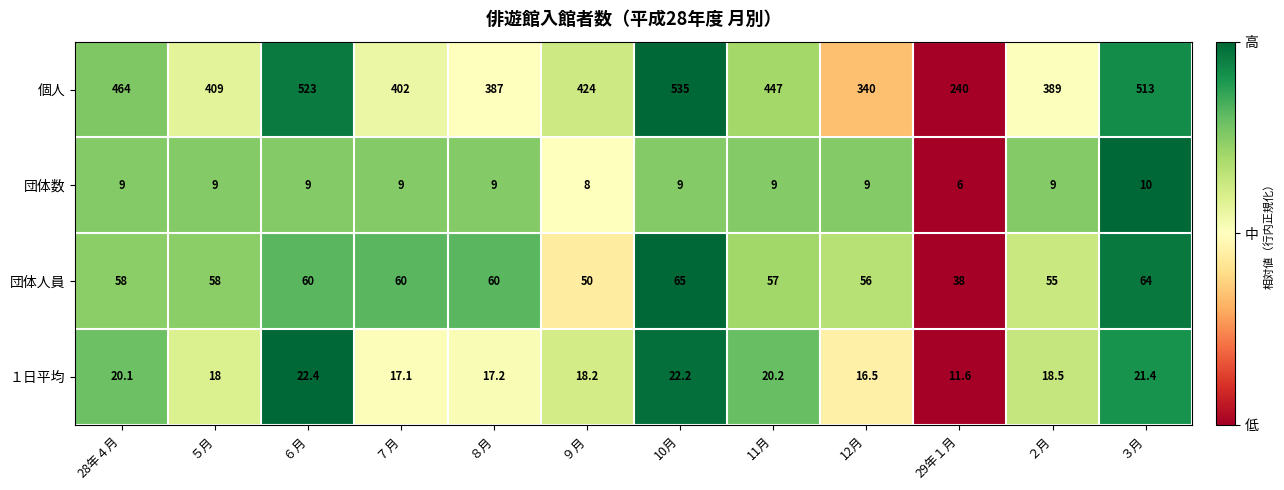

What is the average value of the 個人 series?

422.8